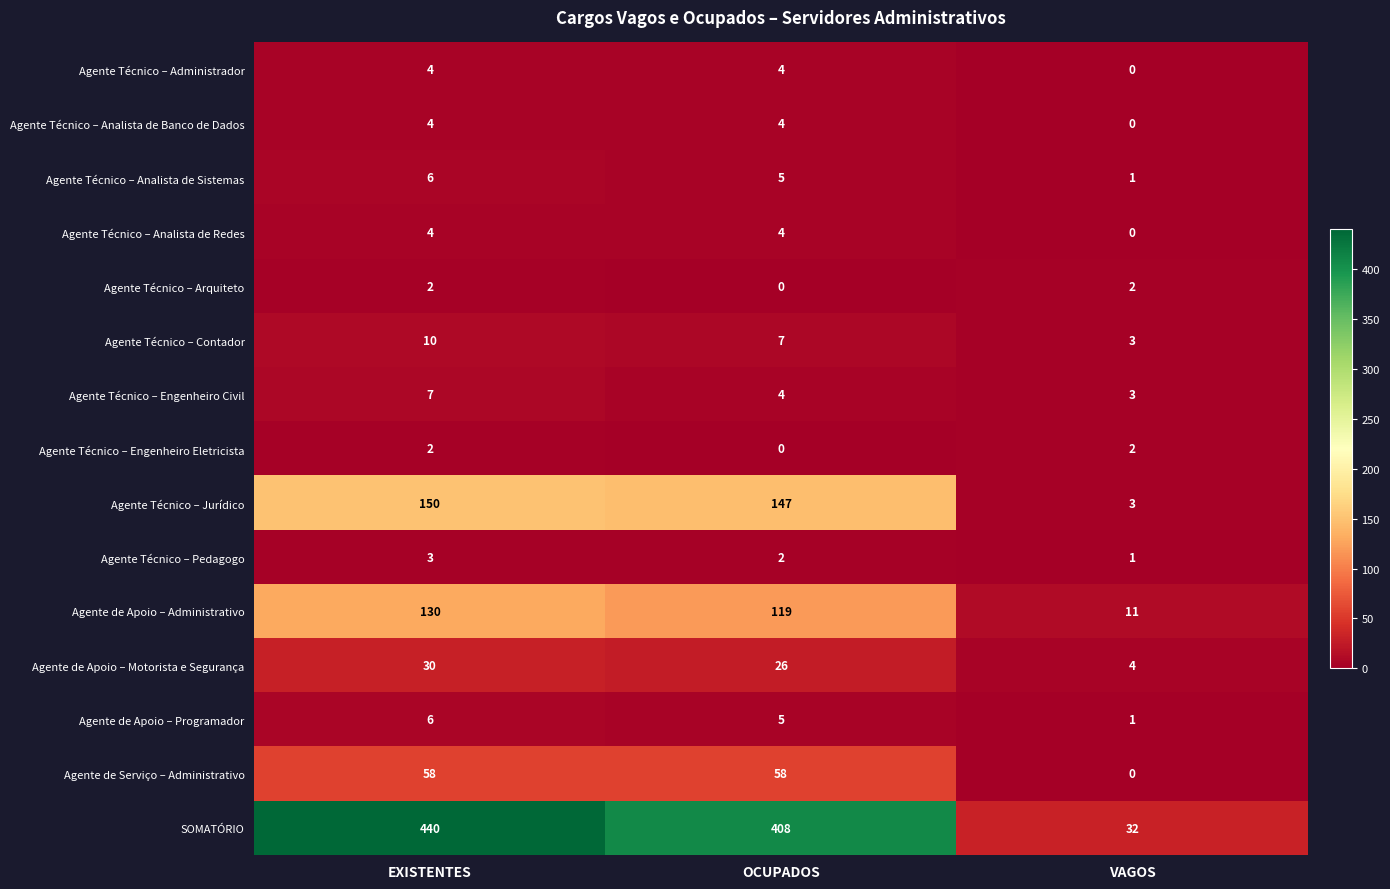

Which series has the largest range (max minus min)?

SOMATÓRIO